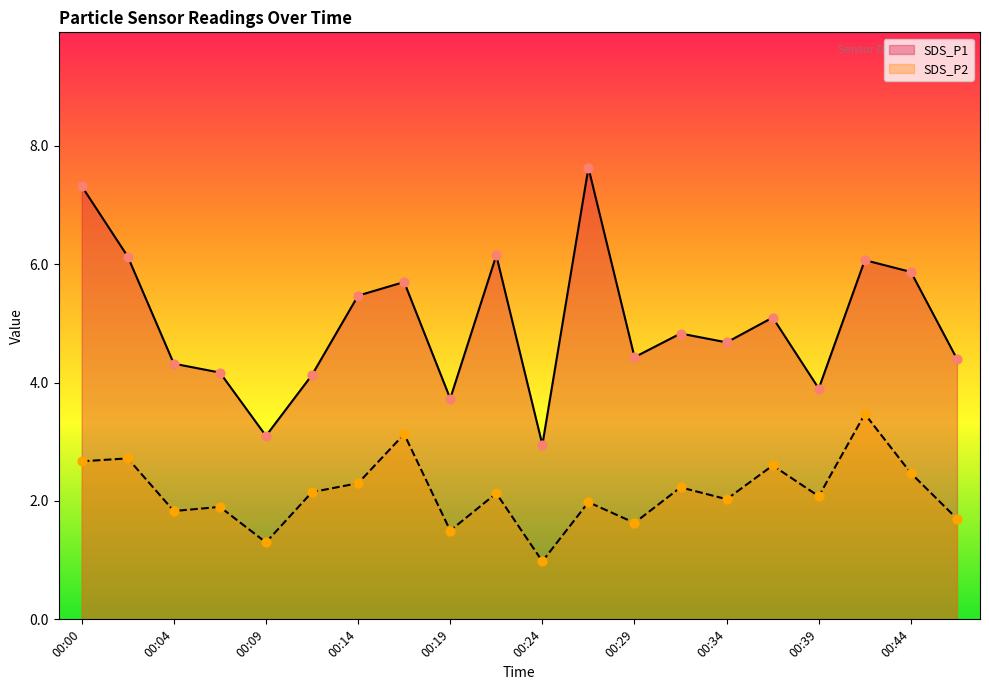

Which series contains the lowest Y value?

SDS_P2